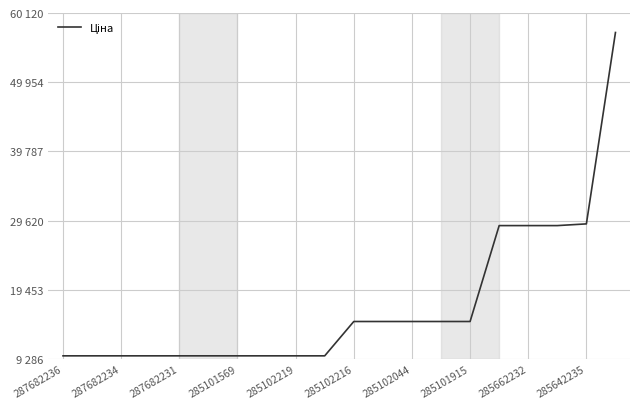

Does the chart have visible grid lines?

Yes